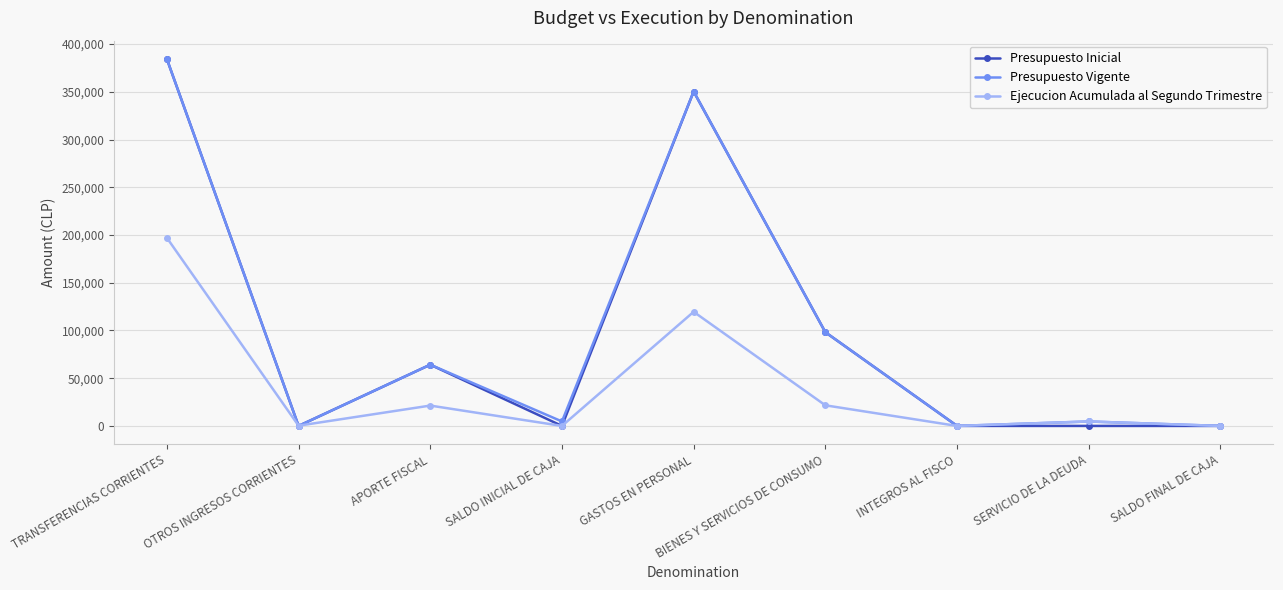

Is the value of Presupuesto Vigente at OTROS INGRESOS CORRIENTES greater than the value of Ejecucion Acumulada al Segundo Trimestre at APORTE FISCAL?

No